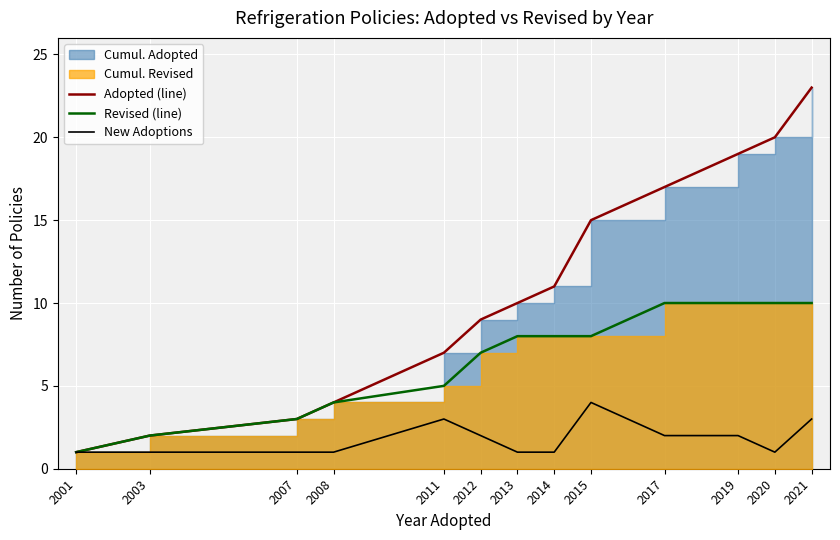

The New Adoptions series shows 1 at 2001. True or false?

True